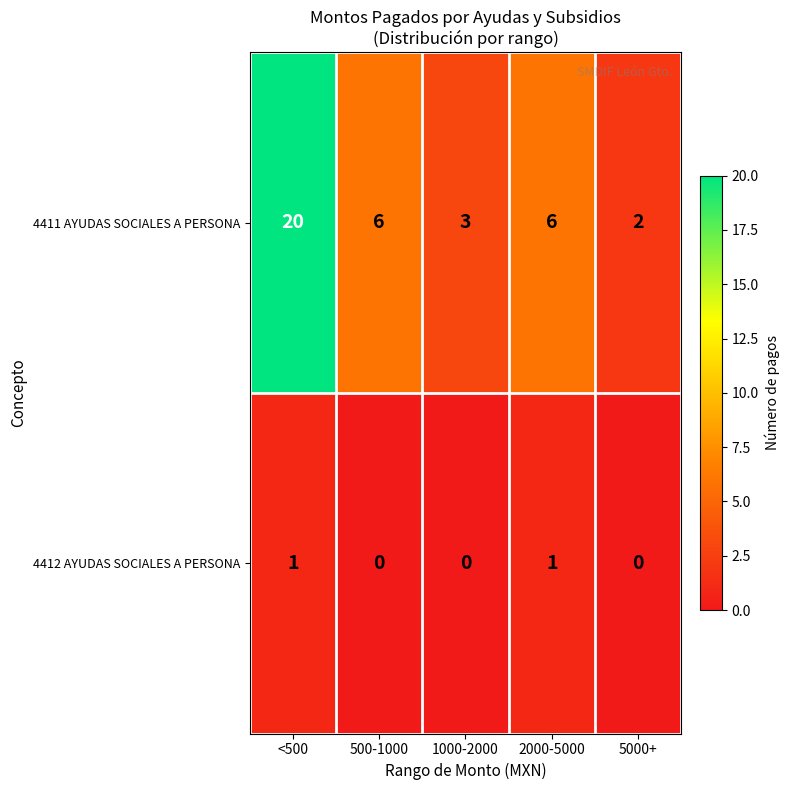

True or false: 4411 AYUDAS SOCIALES A PERSONA has a value of 20 at <500.

True